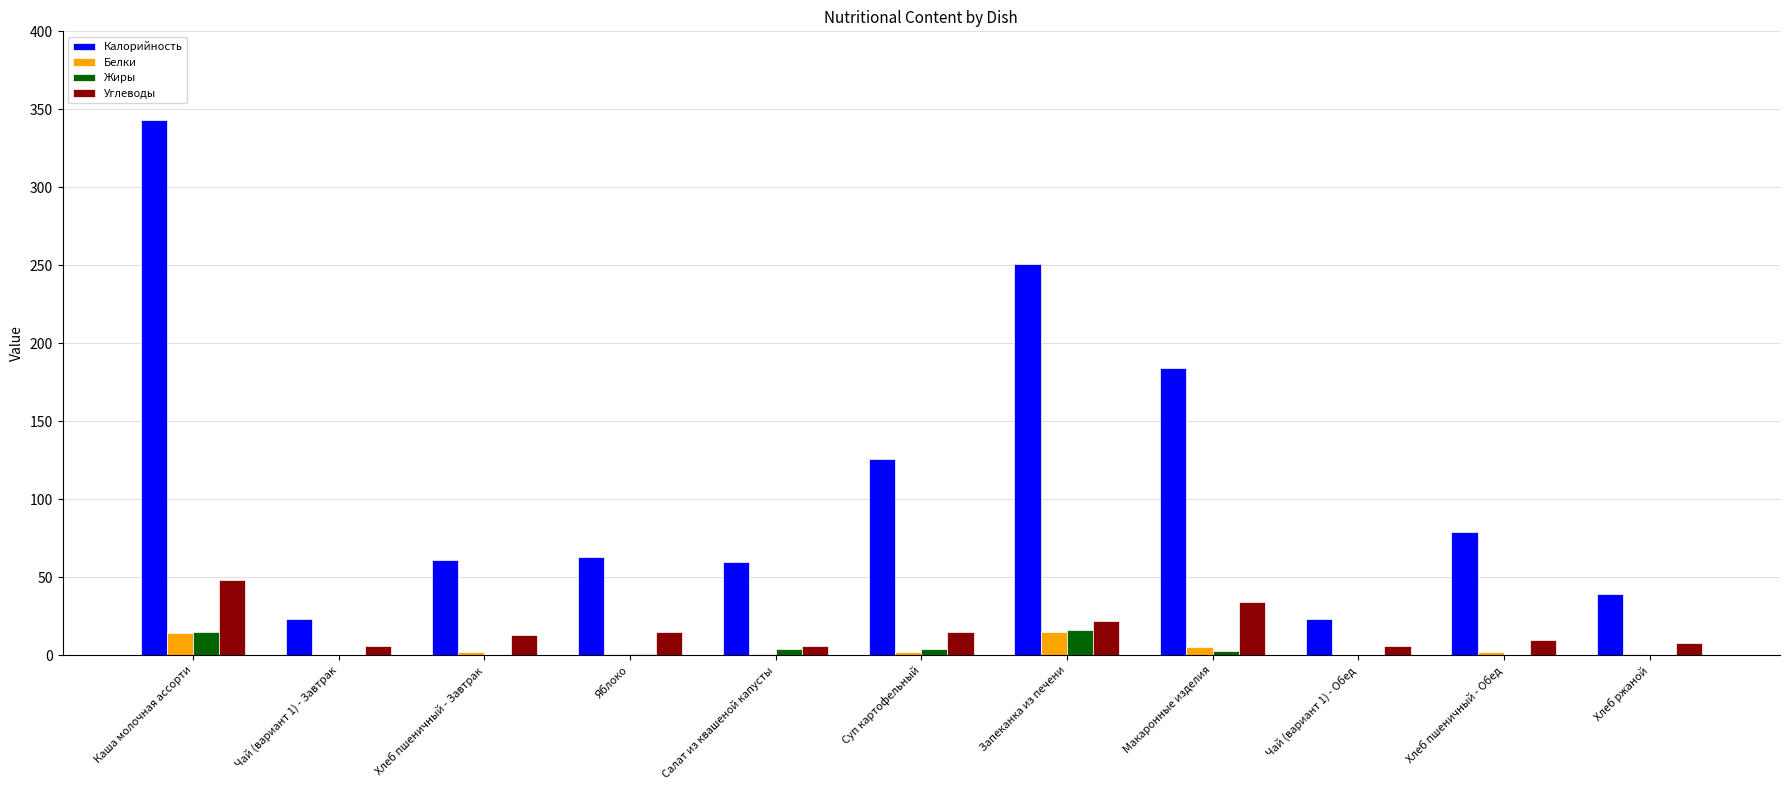

Is it true that Калорийность equals 264 at Макаронные изделия?

False